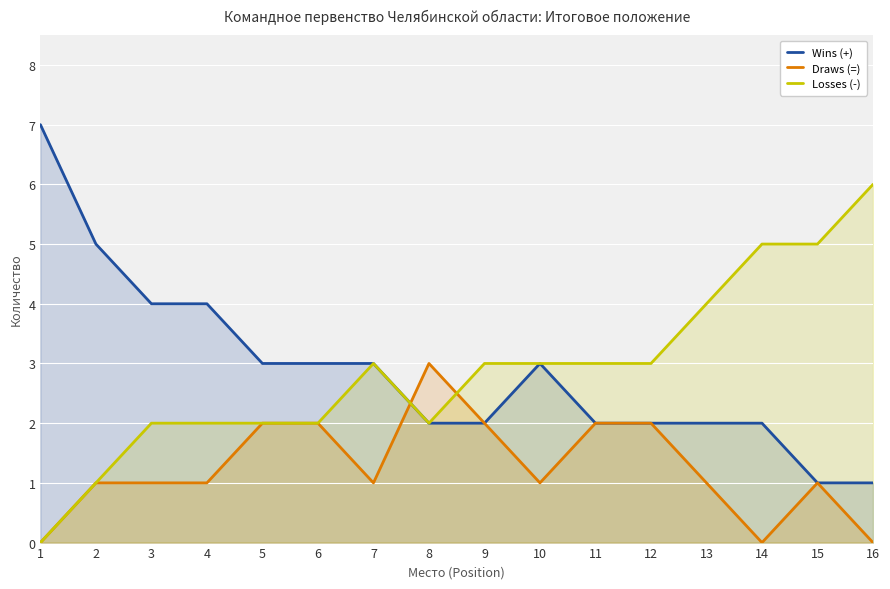

Reading left to right, what are all the values shown in this chart?

Wins (+): 1=7	2=5	3=4	4=4	5=3	6=3	7=3	8=2	9=2	10=3	11=2	12=2	13=2	14=2	15=1	16=1
Draws (=): 1=0	2=1	3=1	4=1	5=2	6=2	7=1	8=3	9=2	10=1	11=2	12=2	13=1	14=0	15=1	16=0
Losses (-): 1=0	2=1	3=2	4=2	5=2	6=2	7=3	8=2	9=3	10=3	11=3	12=3	13=4	14=5	15=5	16=6